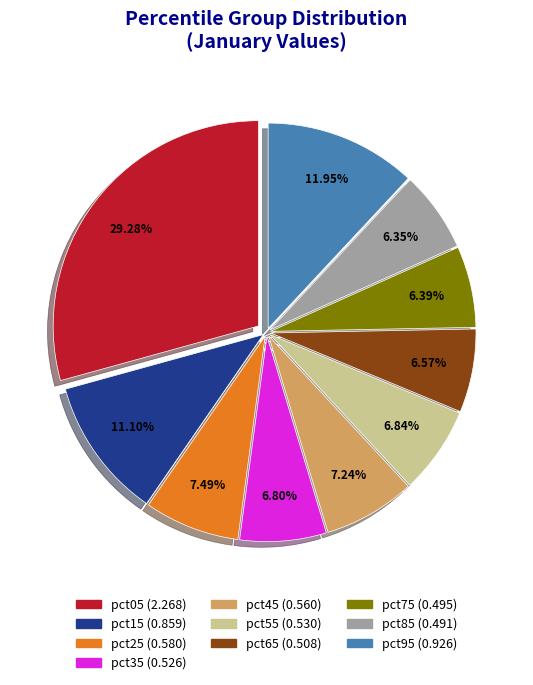

What percentage do pct95 and pct65 together represent?

18.5%